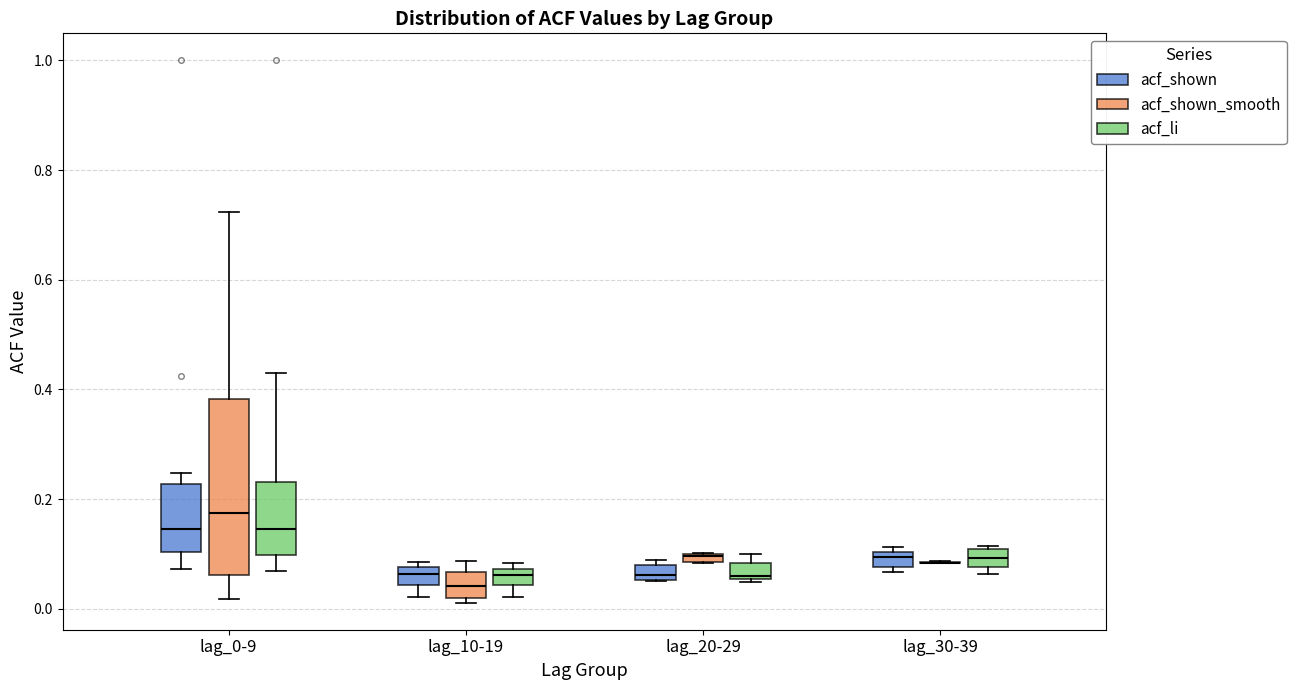

Which box is the tallest, from its lower edge to its upper edge?

lag_0-9 (acf_shown_smooth)